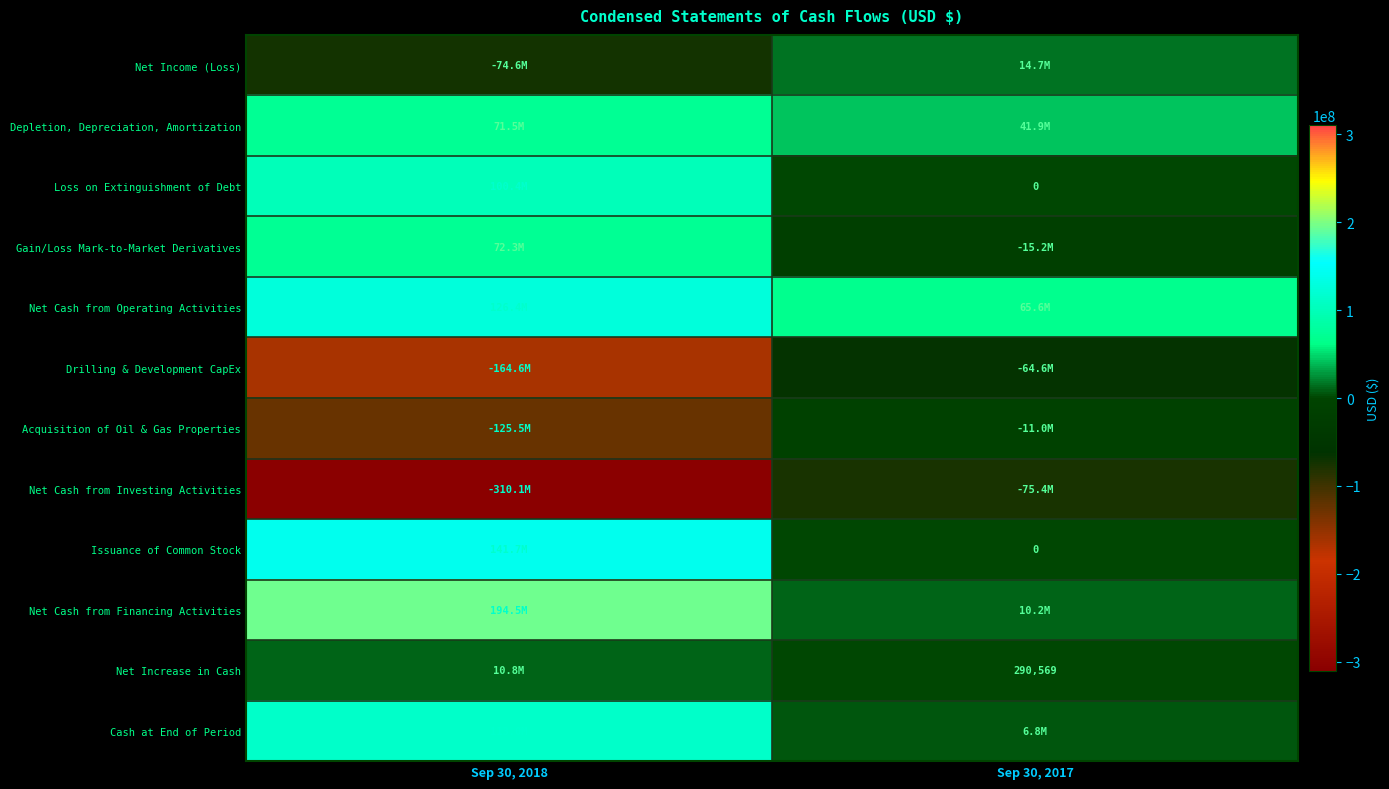

True or false: Net Increase in Cash has a value of 290569 at Sep 30, 2017.

True